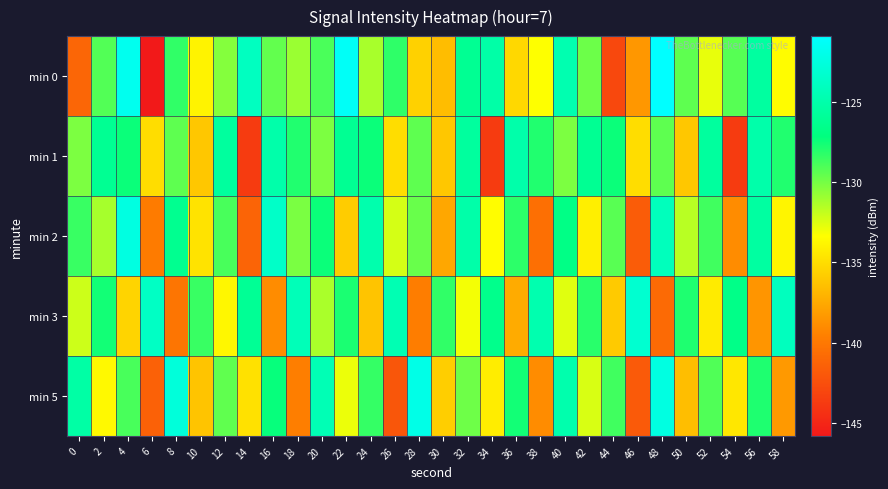

Between 44 and 30, which is larger?

30